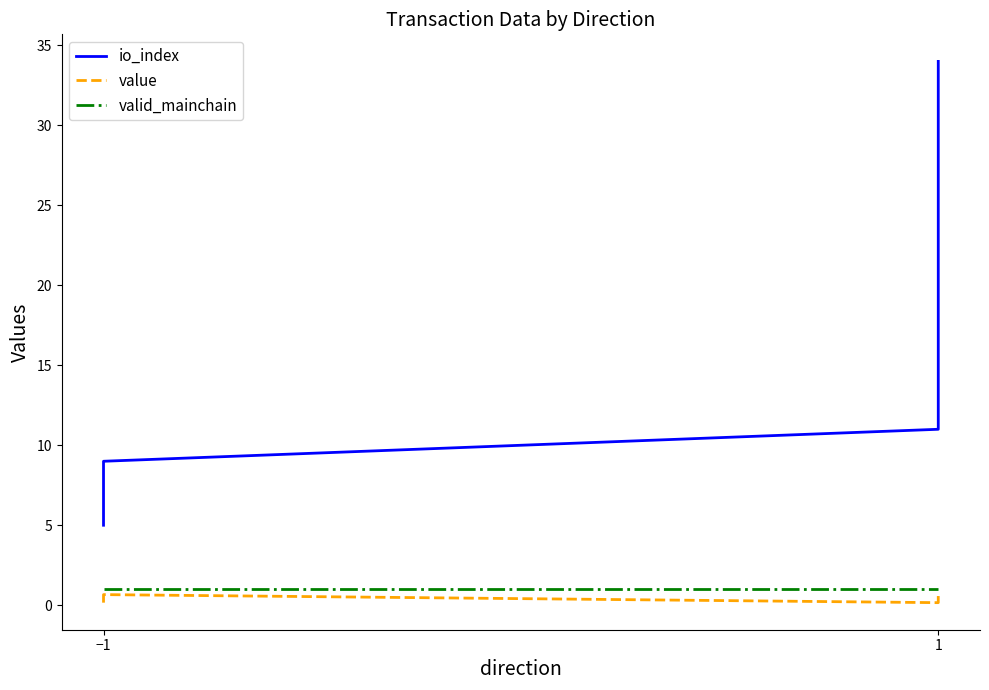

True or false: valid_mainchain and value cross at least once.

False